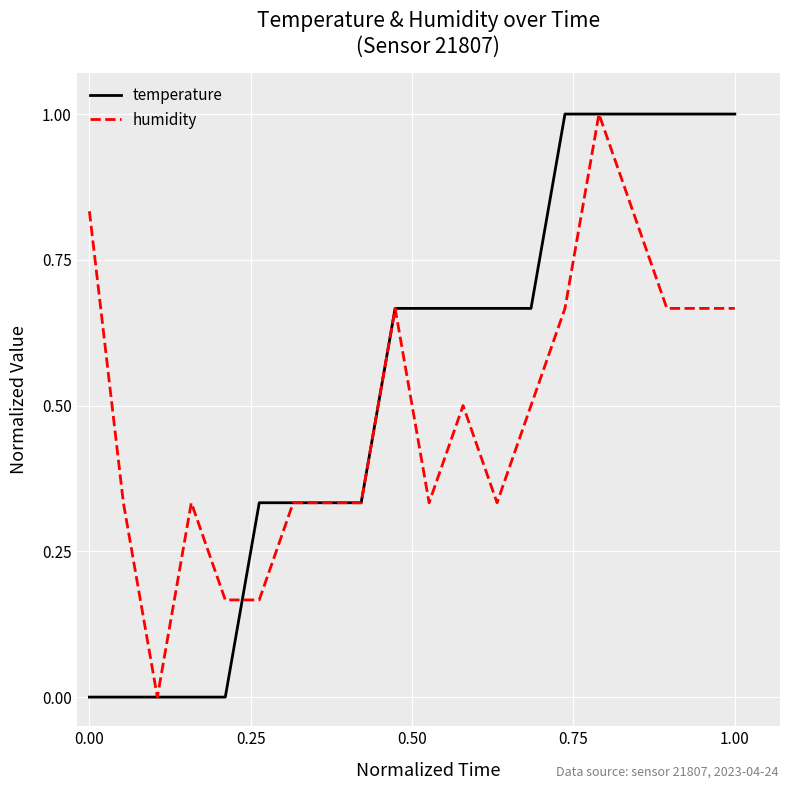

Rank the series by their average value, from lowest to highest.

humidity, temperature